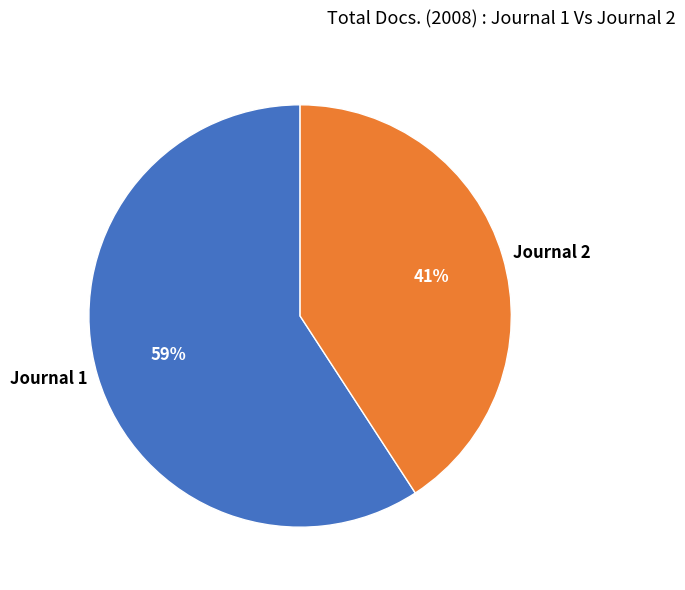

Is it true that Journal 2 is 28% of the pie?

False